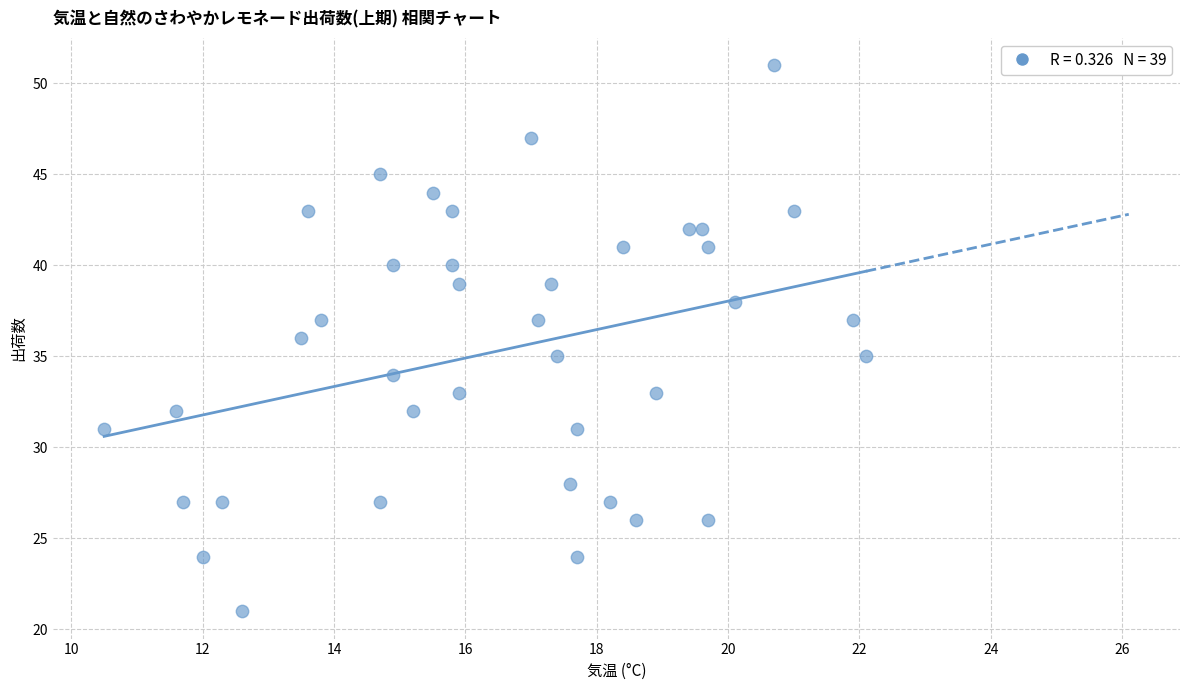

What is the range of Y values (max minus min)?

30